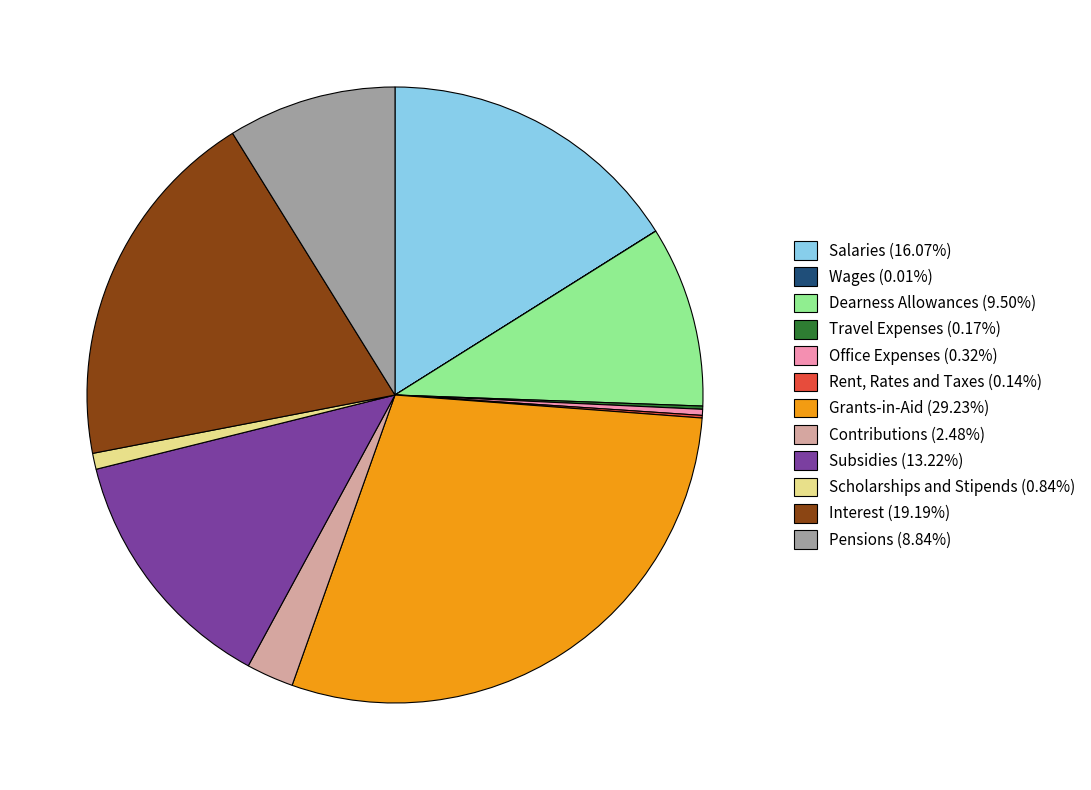

Which category has the biggest portion of the pie?

Grants-in-Aid